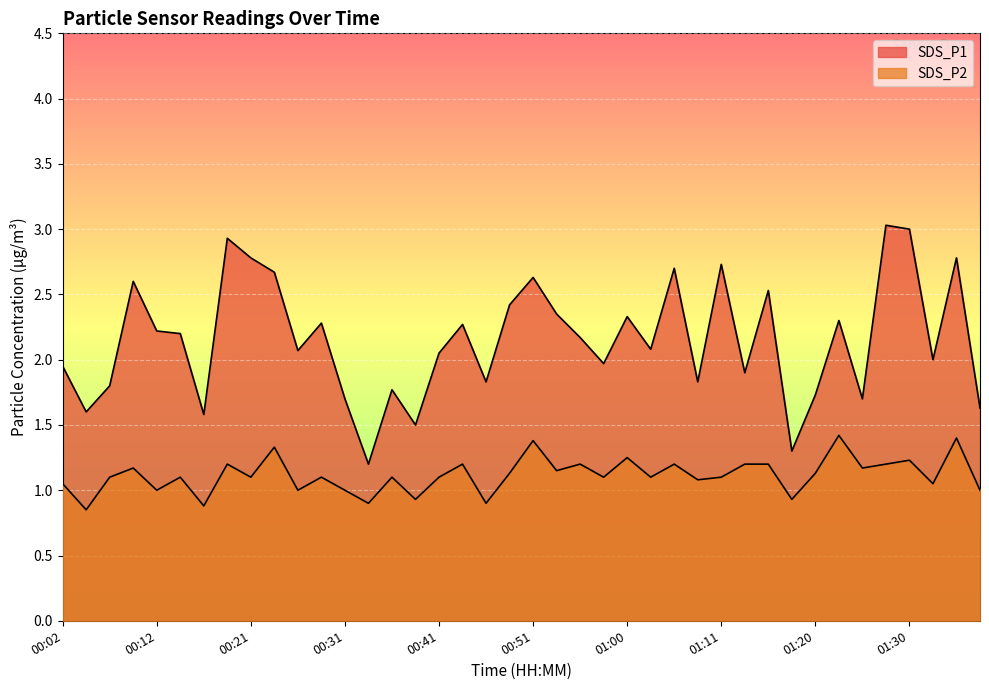

Which series has the largest total across all categories?

SDS_P1